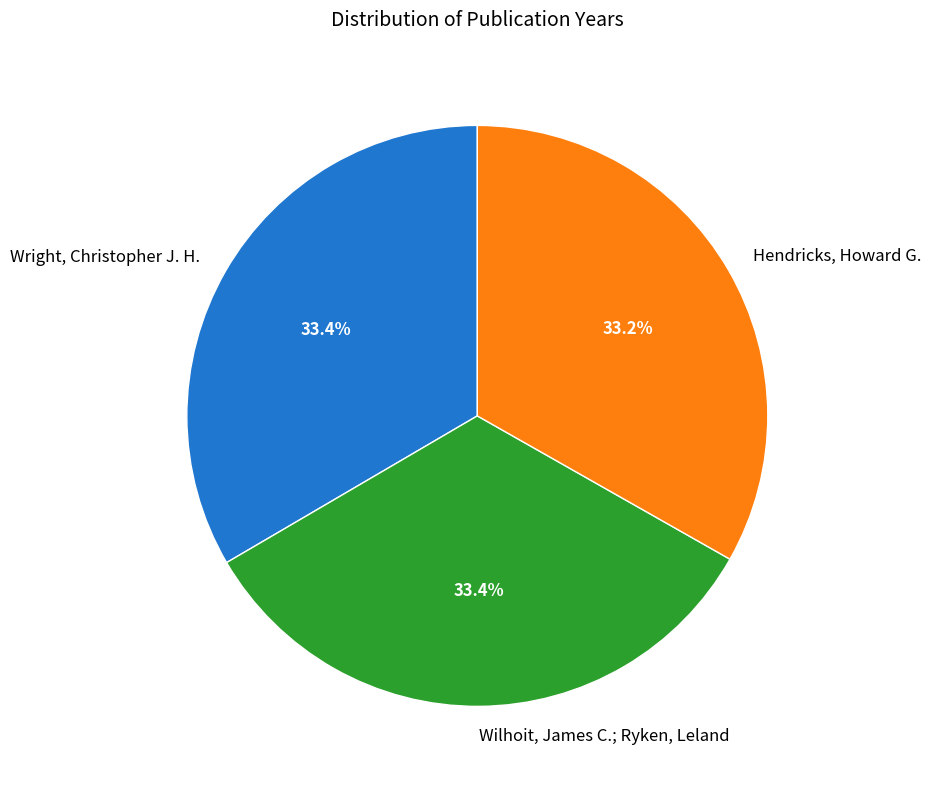

How much of the chart is everything except Hendricks, Howard G.?

66.8%